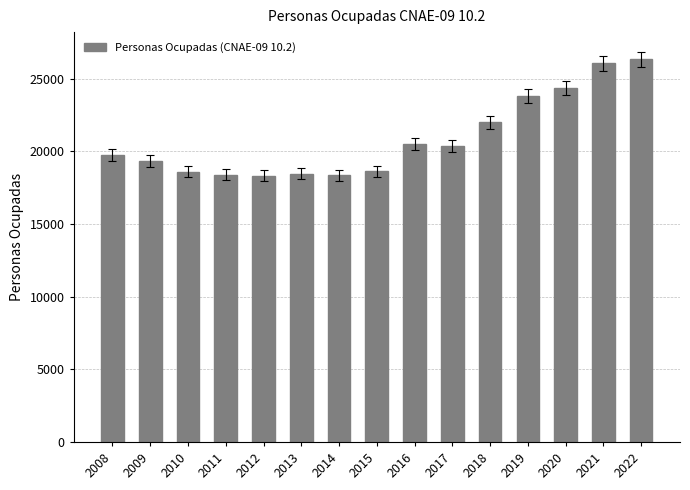

What is the value of the 14th bar from the left?

26042